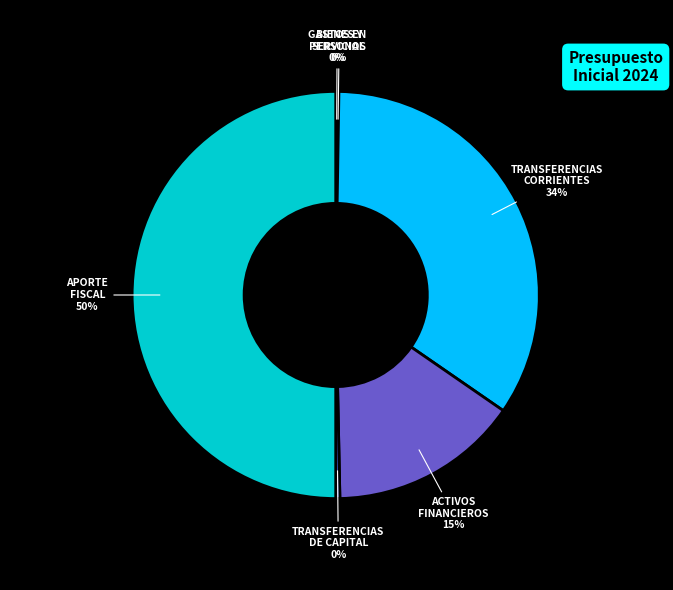

What is the largest slice in the pie chart?

APORTE FISCAL